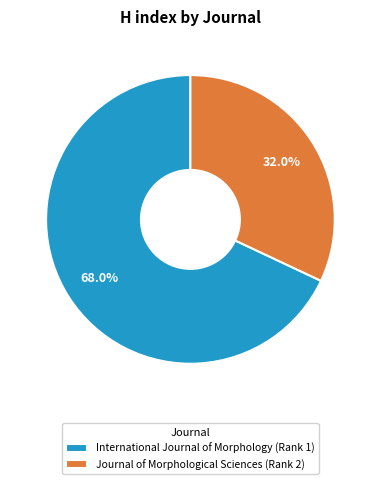

Which category has the biggest portion of the pie?

International Journal of Morphology (Rank 1)